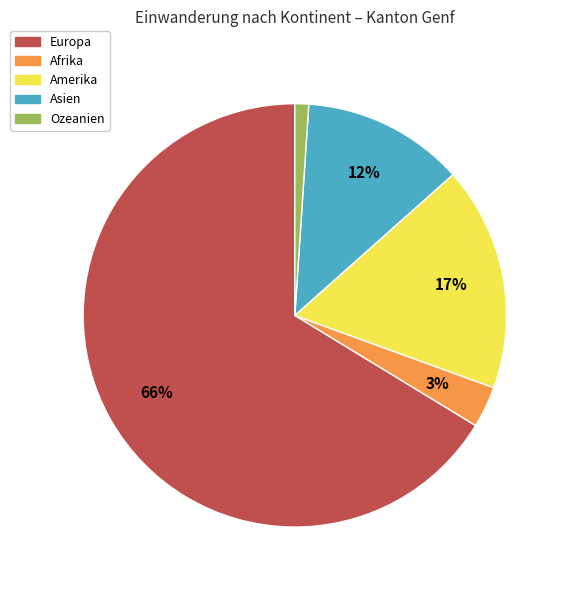

Count the number of slices in the pie.

5